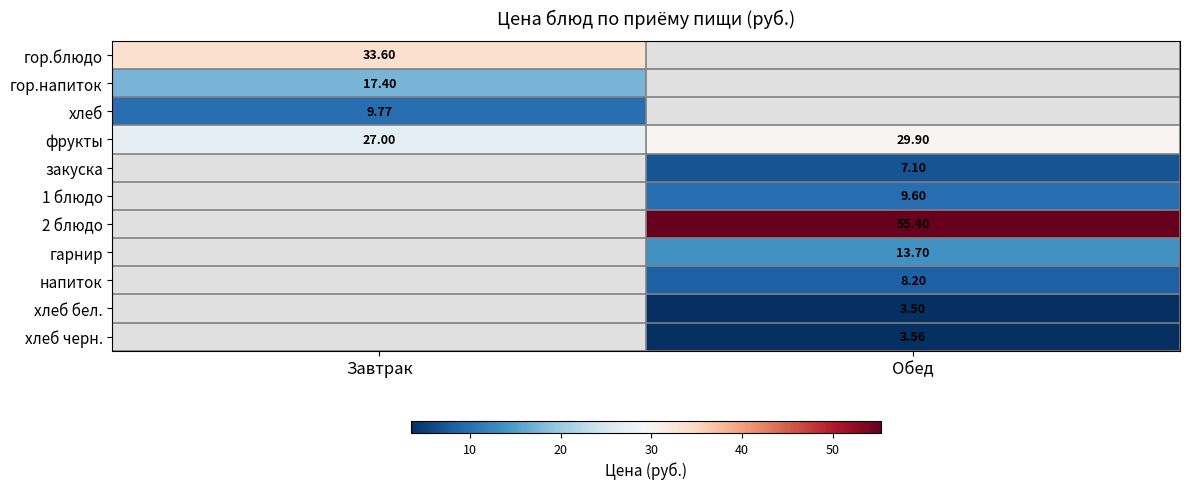

What is the smallest value displayed?

3.5